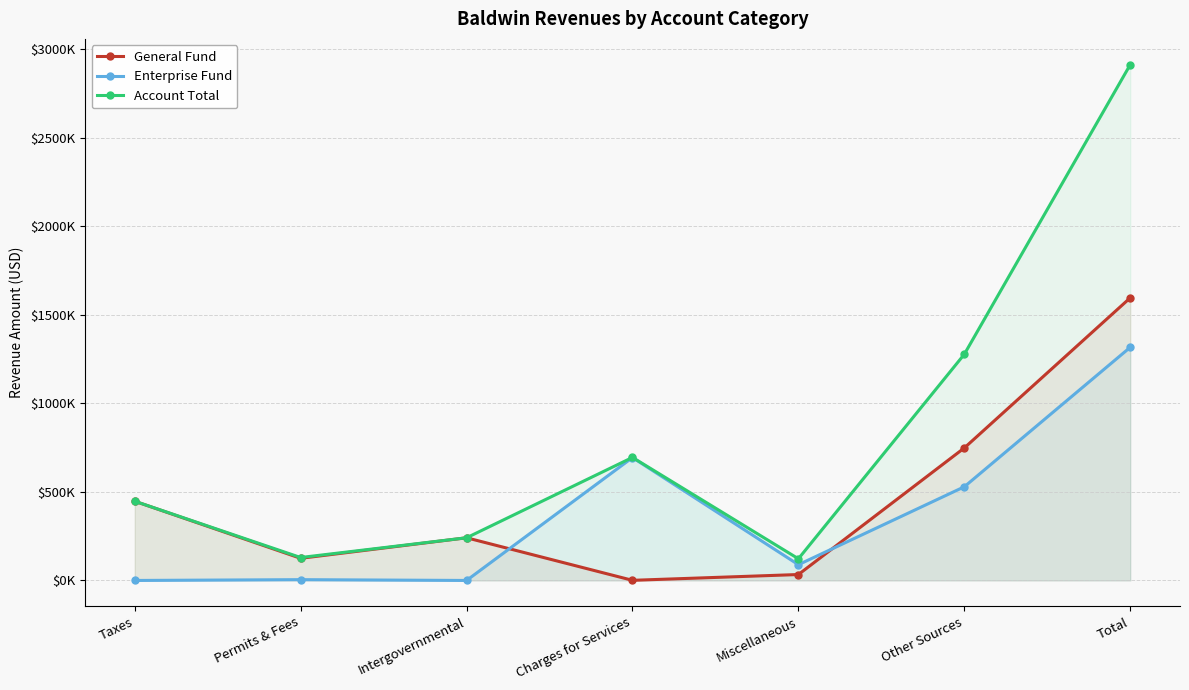

Reading left to right, what are all the values shown in this chart?

General Fund: Taxes=447420	Permits & Fees=125063	Intergovernmental=241055	Charges for Services=767	Miscellaneous=33486	Other Sources=748411	Total=1596202
Enterprise Fund: Taxes=0	Permits & Fees=4546	Intergovernmental=0	Charges for Services=694073	Miscellaneous=89058	Other Sources=529090	Total=1316767
Account Total: Taxes=447420	Permits & Fees=129609	Intergovernmental=241055	Charges for Services=694840	Miscellaneous=122544	Other Sources=1277501	Total=2912969